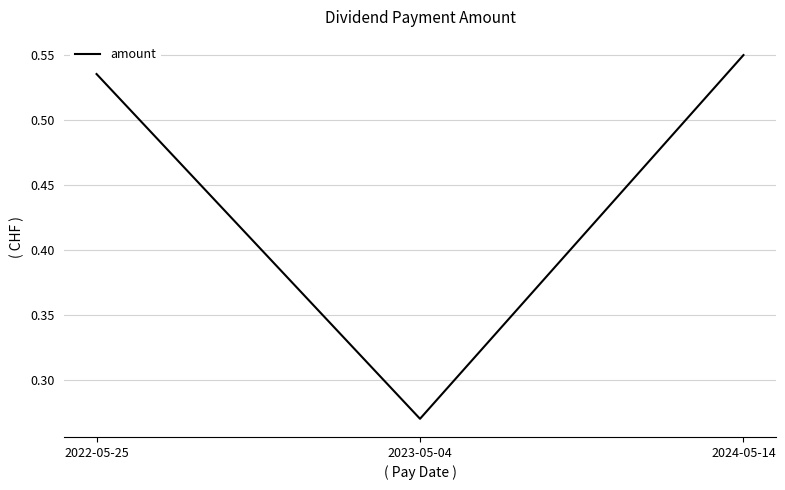

The chart shows a value of 1.0 at 2024-05-14. True or false?

False